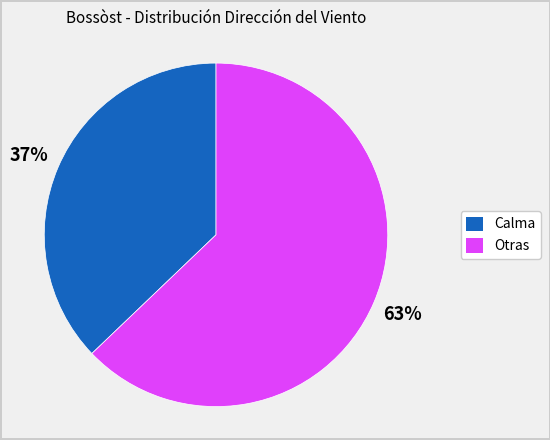

Is there any slice that represents more than half of the pie?

Yes